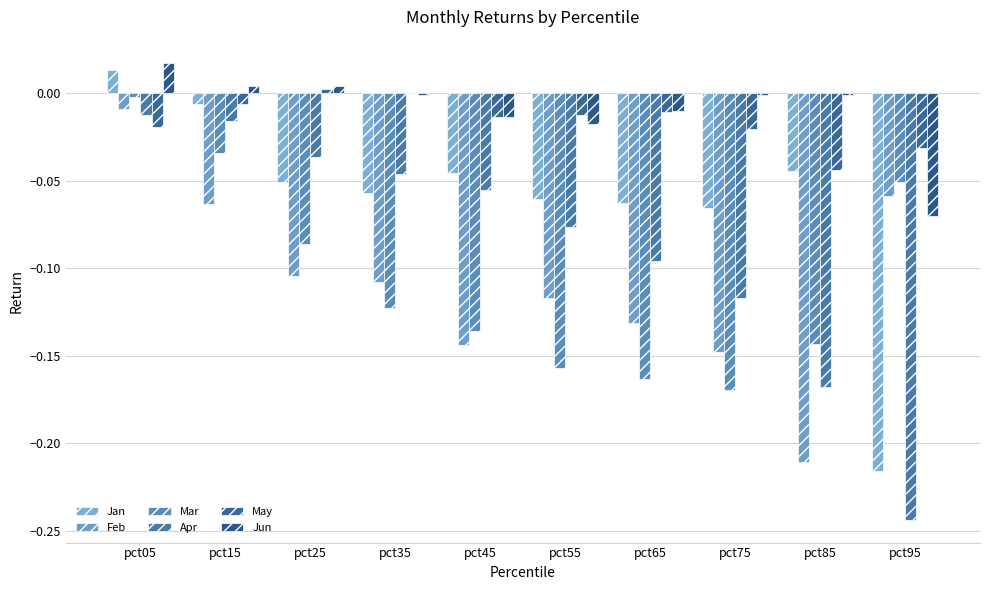

Reading left to right, extract all data points from this chart.

Jan: pct05=0.0	pct15=-0.0	pct25=-0.1	pct35=-0.1	pct45=-0.0	pct55=-0.1	pct65=-0.1	pct75=-0.1	pct85=-0.0	pct95=-0.2
Feb: pct05=-0.0	pct15=-0.1	pct25=-0.1	pct35=-0.1	pct45=-0.1	pct55=-0.1	pct65=-0.1	pct75=-0.1	pct85=-0.2	pct95=-0.1
Mar: pct05=-0.0	pct15=-0.0	pct25=-0.1	pct35=-0.1	pct45=-0.1	pct55=-0.2	pct65=-0.2	pct75=-0.2	pct85=-0.1	pct95=-0.1
Apr: pct05=-0.0	pct15=-0.0	pct25=-0.0	pct35=-0.0	pct45=-0.1	pct55=-0.1	pct65=-0.1	pct75=-0.1	pct85=-0.2	pct95=-0.2
May: pct05=-0.0	pct15=-0.0	pct25=0.0	pct35=-0.0	pct45=-0.0	pct55=-0.0	pct65=-0.0	pct75=-0.0	pct85=-0.0	pct95=-0.0
Jun: pct05=0.0	pct15=0.0	pct25=0.0	pct35=-0.0	pct45=-0.0	pct55=-0.0	pct65=-0.0	pct75=-0.0	pct85=-0.0	pct95=-0.1